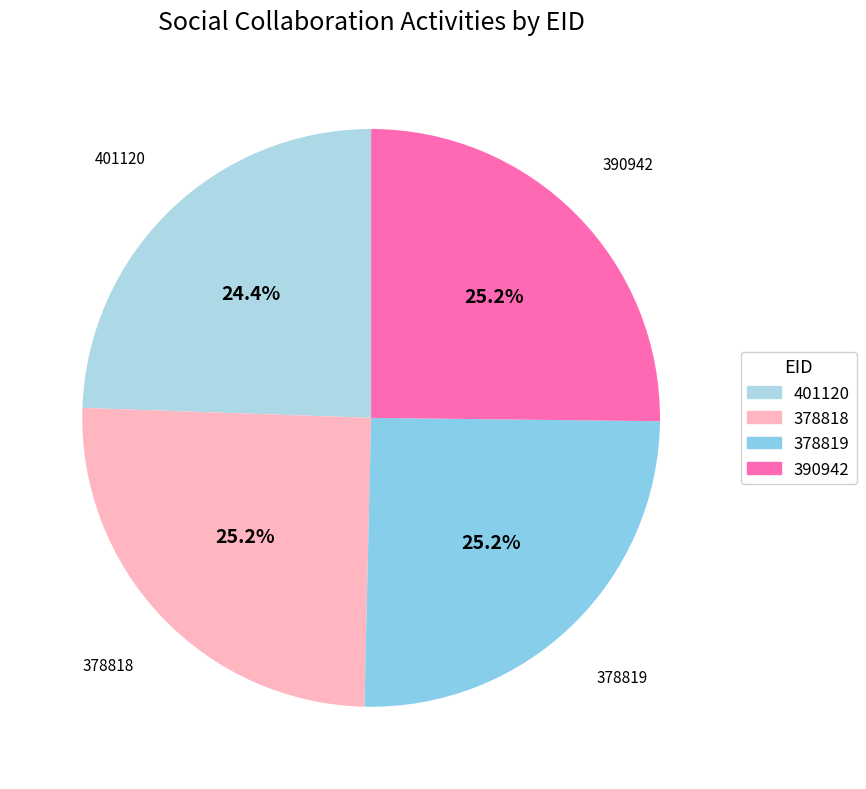

What percentage is the 390942 slice, to the nearest percent?

25%